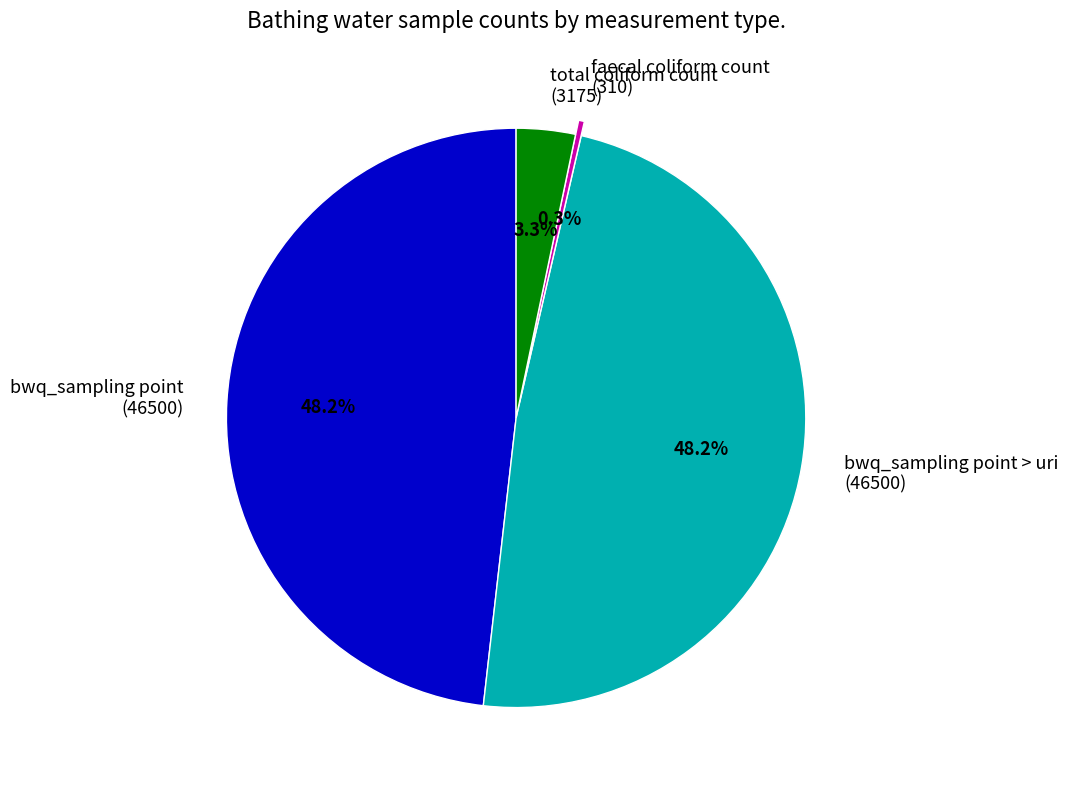

Between bwq_sampling point (46500) and faecal coliform count (310), which is larger?

bwq_sampling point (46500)